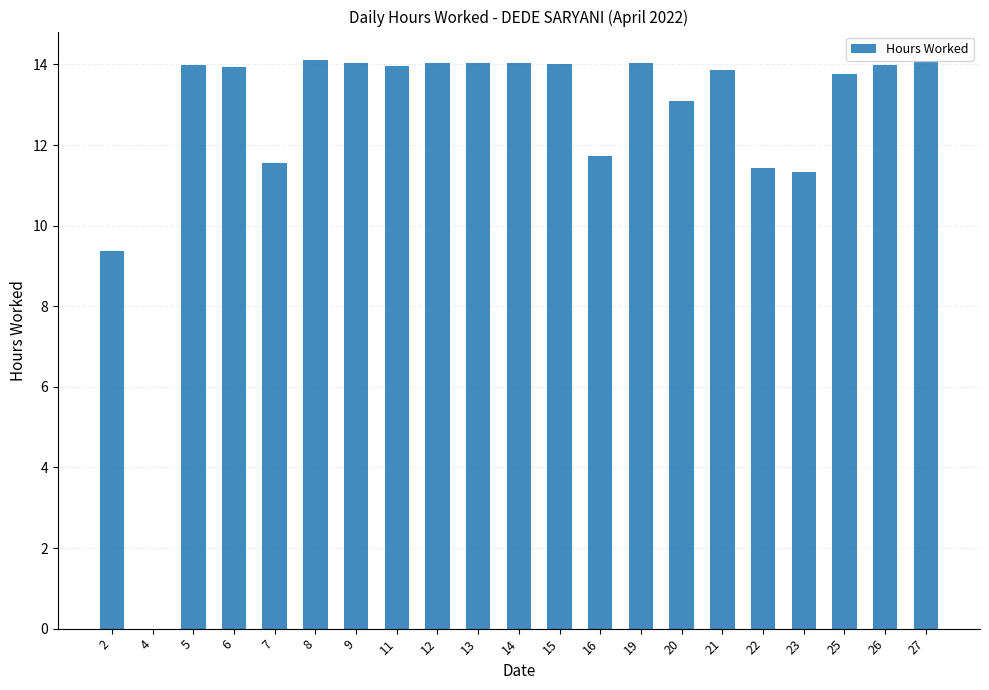

What is the sum of all values?

264.4